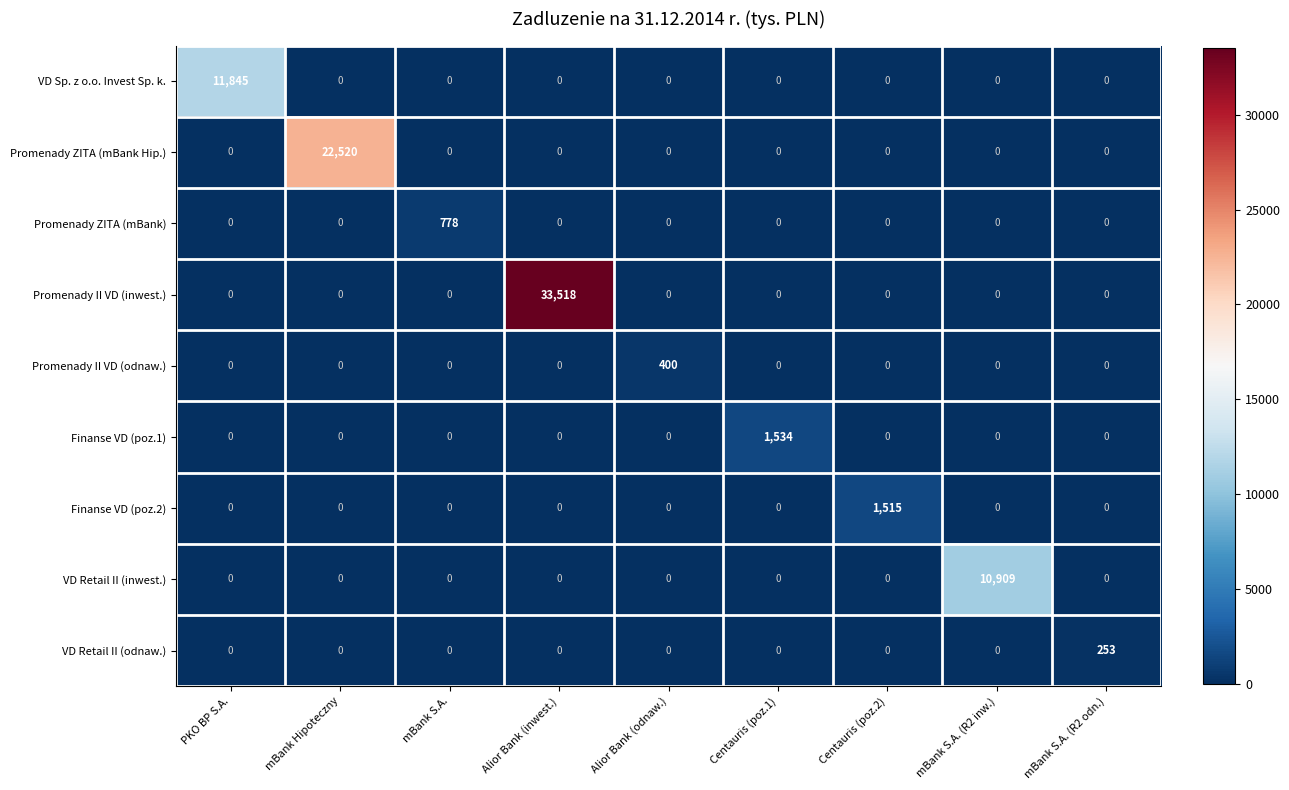

At how many categories does at least one series exceed 2520?

4